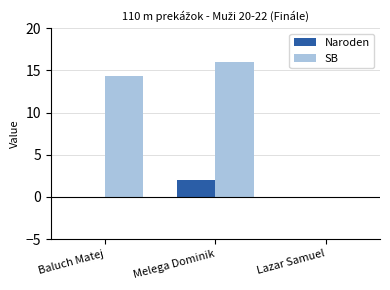

Which label corresponds to the largest value in the chart?

Melega Dominik